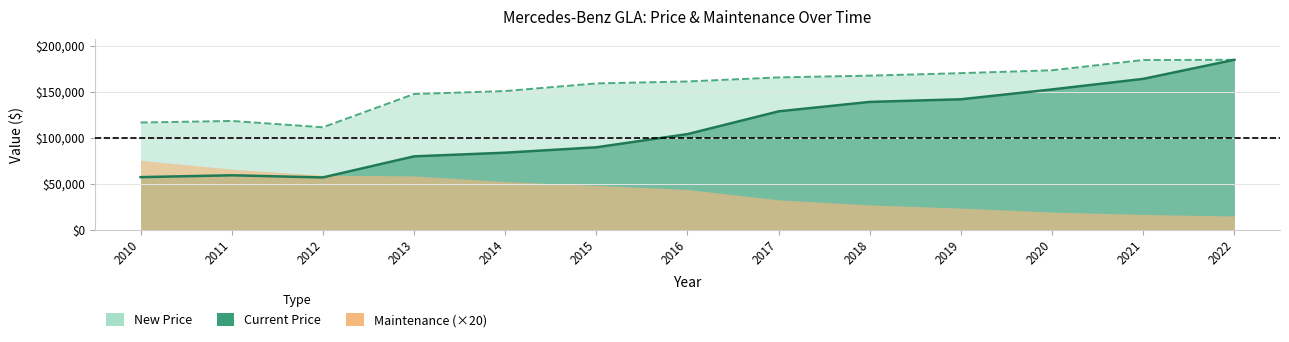

What is the difference between the maximum and second lowest values in the New Price series?

68135